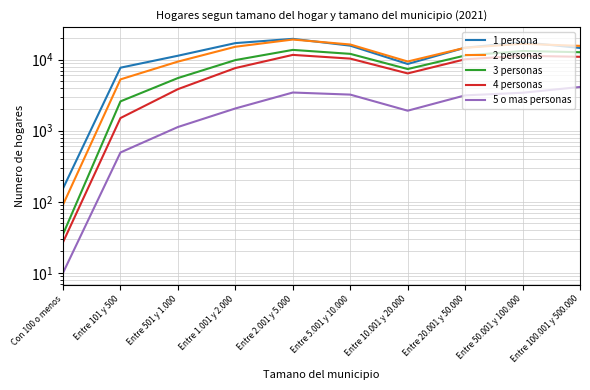

What position from the left is Entre 501 y 1.000?

3